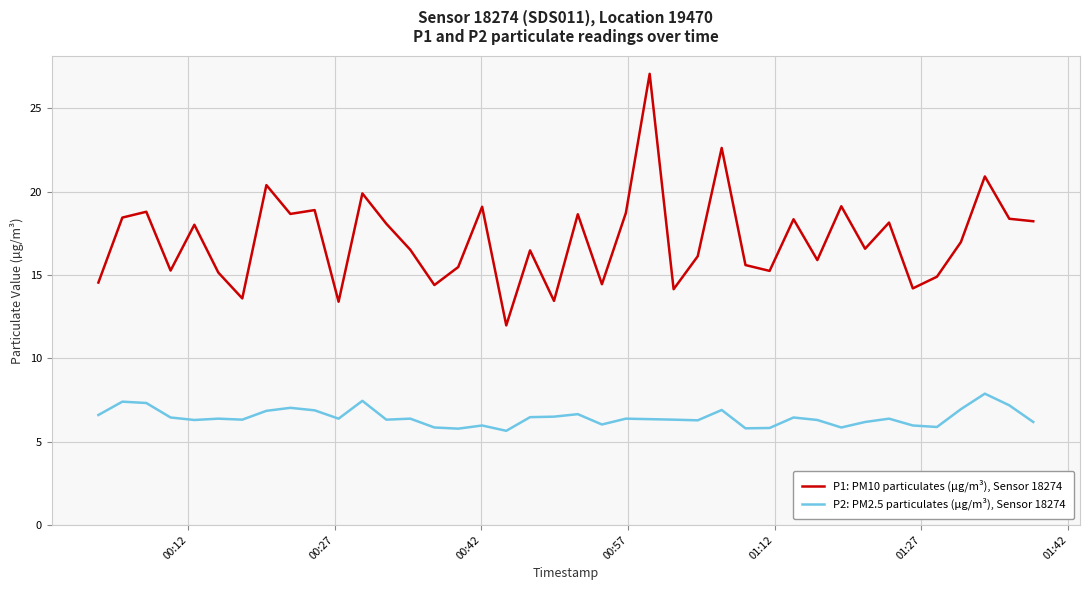

True or false: P1: PM10 particulates (µg/m³), Sensor 18274 and P2: PM2.5 particulates (µg/m³), Sensor 18274 intersect in this chart.

False